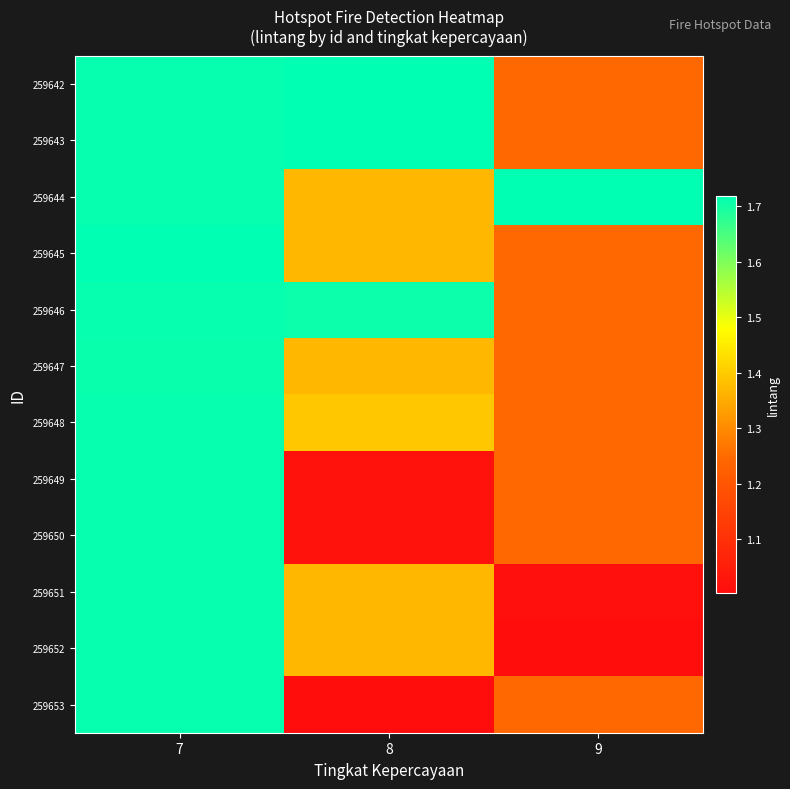

Reading left to right, extract all data points from this chart.

259642: 7=1.7	8=1.7	9=1.2
259643: 7=1.7	8=1.7	9=1.2
259644: 7=1.7	8=1.4	9=1.7
259645: 7=1.7	8=1.4	9=1.2
259646: 7=1.7	8=1.7	9=1.2
259647: 7=1.7	8=1.4	9=1.2
259648: 7=1.7	8=1.4	9=1.2
259649: 7=1.7	8=1.0	9=1.2
259650: 7=1.7	8=1.0	9=1.2
259651: 7=1.7	8=1.4	9=1.0
259652: 7=1.7	8=1.4	9=1.0
259653: 7=1.7	8=1.0	9=1.2